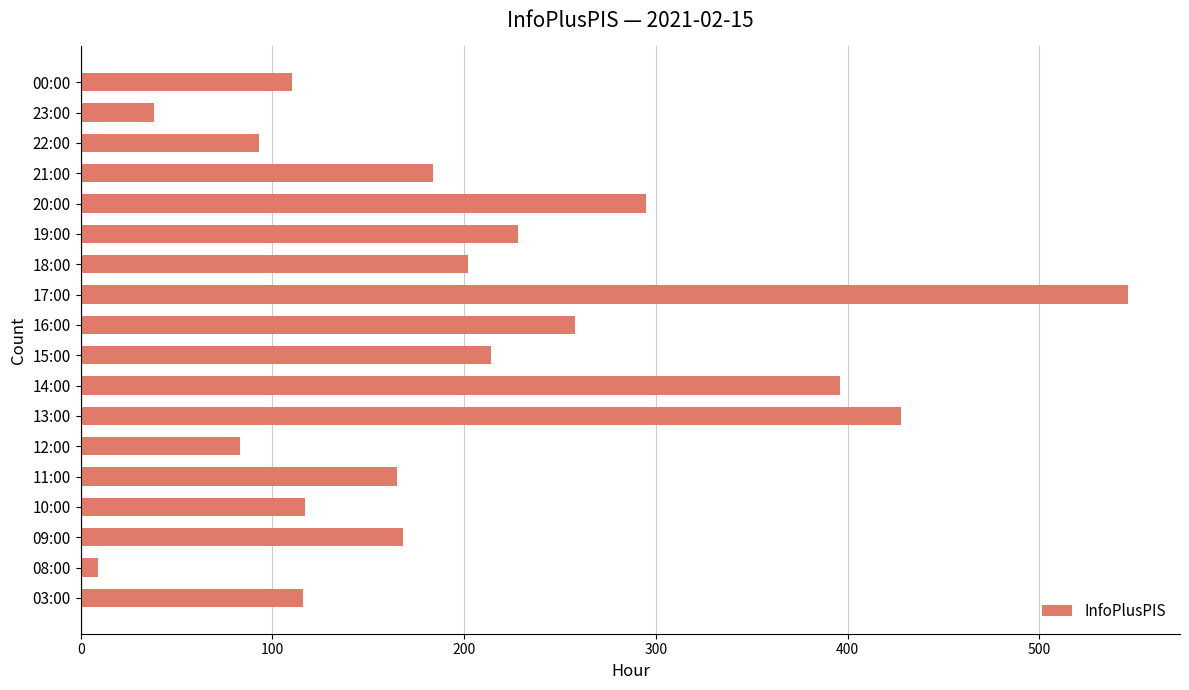

The value at 23:00 is 57. True or false?

False